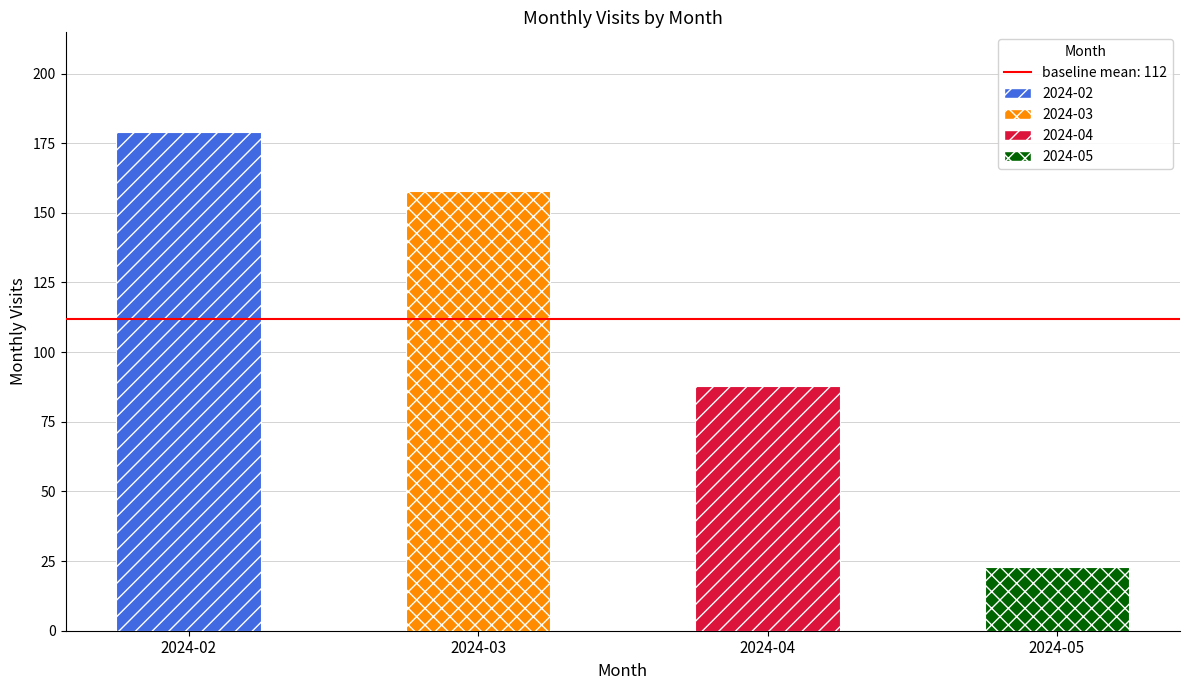

Between 2024-05 and 2024-04, which is larger?

2024-04